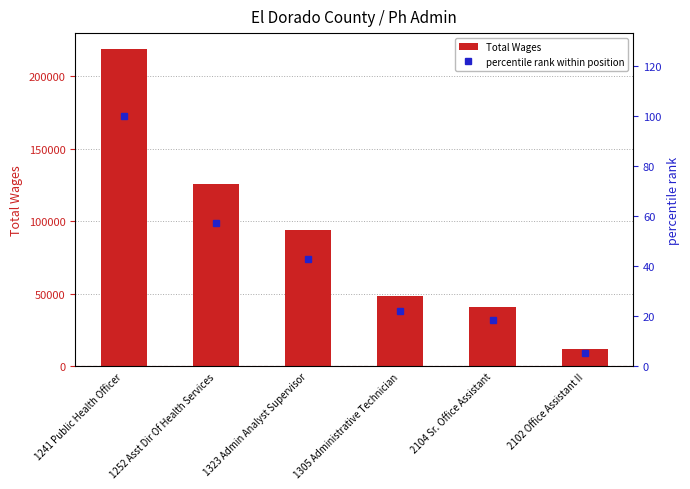

What is the approximate value of Total Wages at 2102 Office Assistant II?

11637